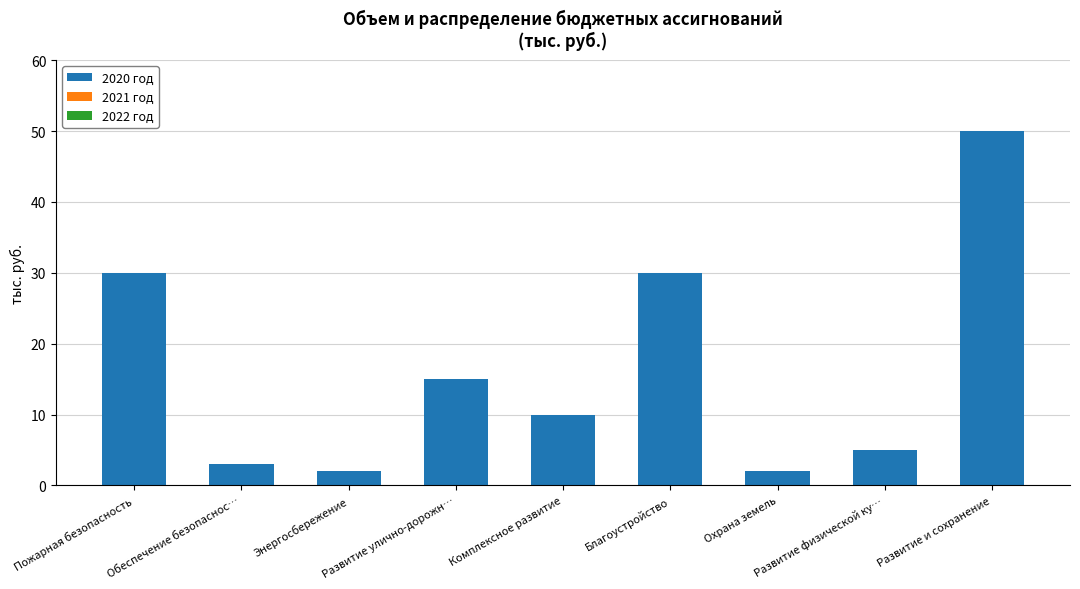

Which label corresponds to the largest value in the chart?

Развитие и сохранение